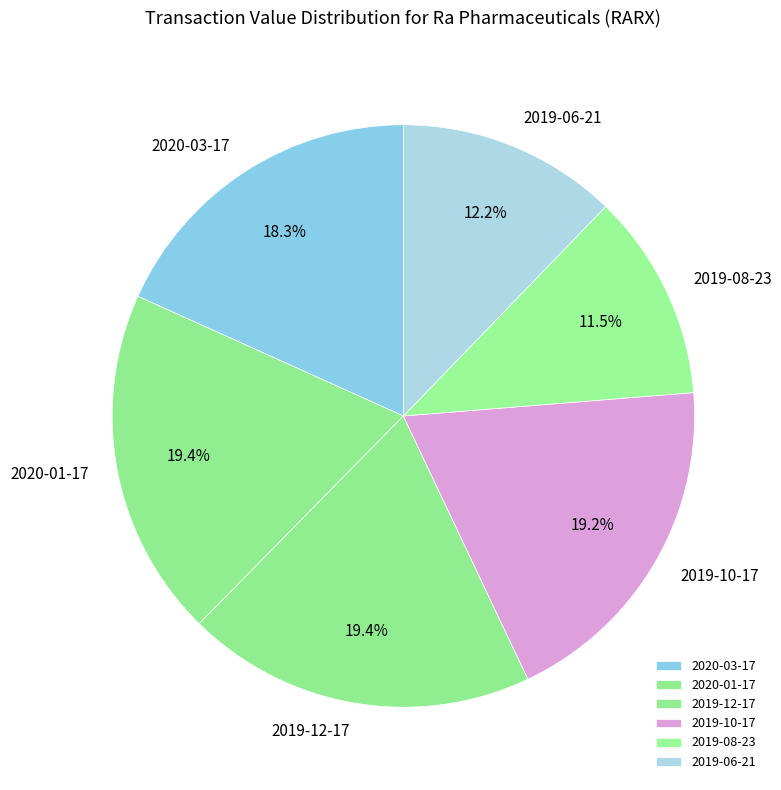

Which slice is the smallest?

2019-08-23